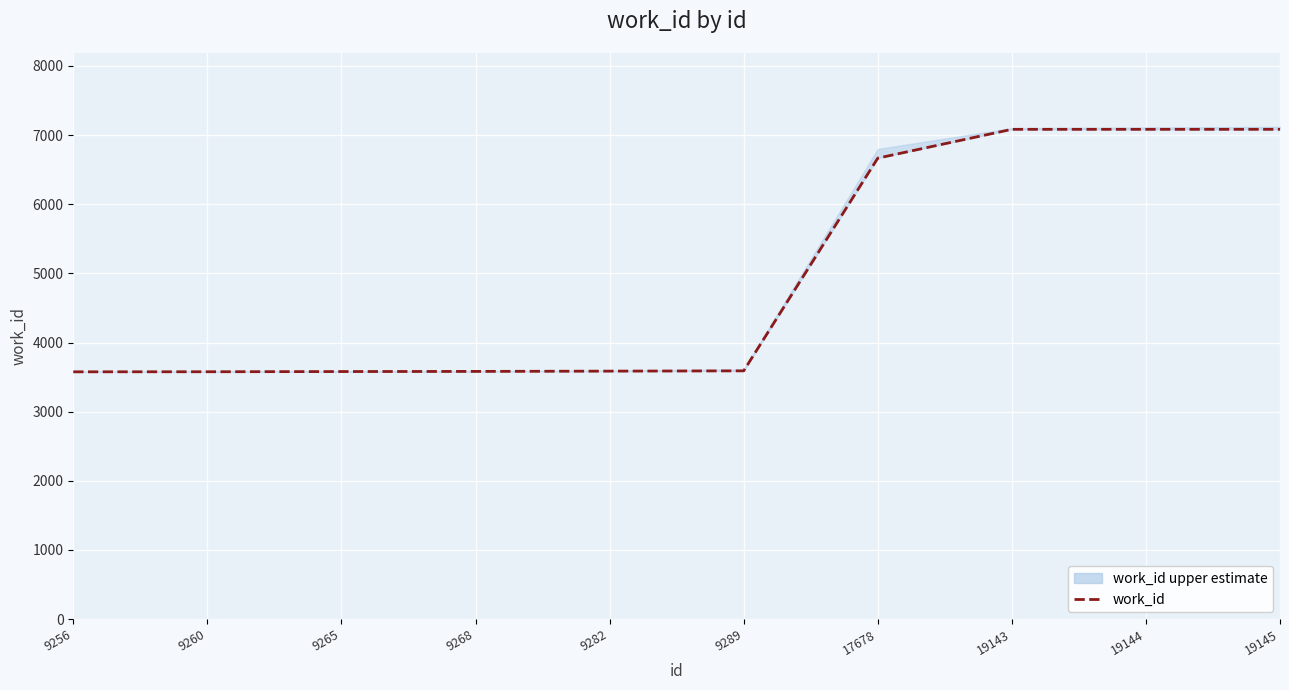

Is this an area chart (filled region under the line)?

No